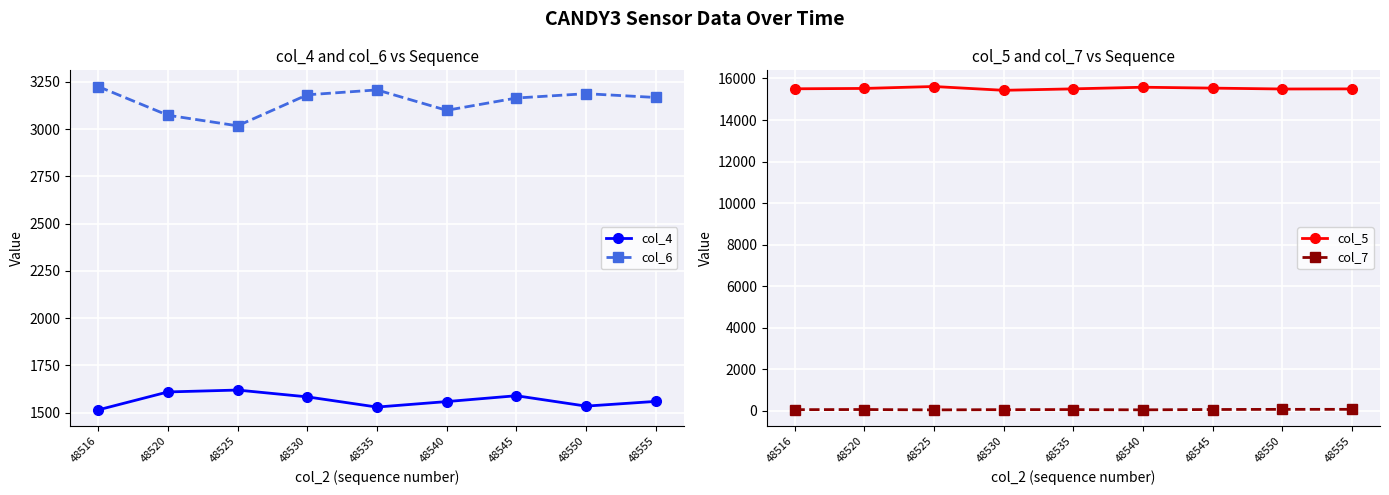

What is the sum of all col_7 values?

535